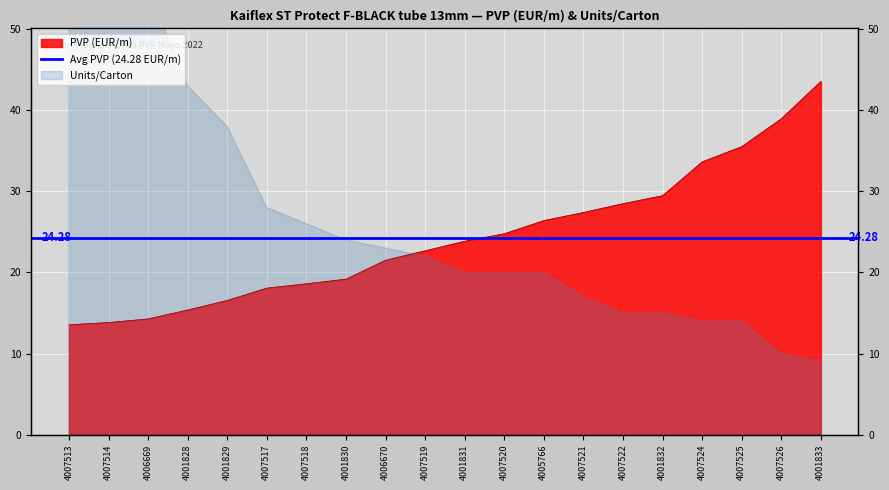

The chart shows a value of 12.4 at 4006670. True or false?

False